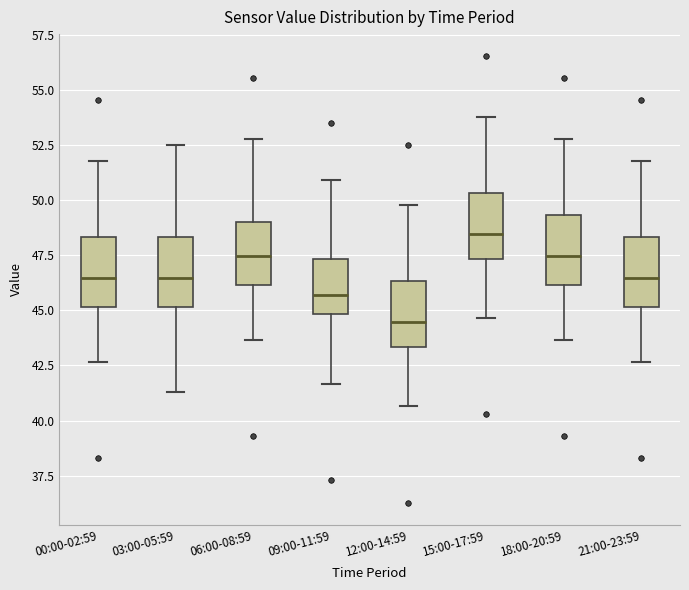

Reading left to right, read every box against the y-axis: the position of its median line, the range the box covers, and the ends of its whiskers. The values are not printed on the chart, so give them approximately, as read against the axis.

00:00-02:59: median 46.5, box 45.0 to 48.5, whiskers 42.5 to 52.0
03:00-05:59: median 46.5, box 45.0 to 48.5, whiskers 41.5 to 52.5
06:00-08:59: median 47.5, box 46.0 to 49.0, whiskers 43.5 to 53.0
09:00-11:59: median 45.5, box 45.0 to 47.5, whiskers 41.5 to 51.0
12:00-14:59: median 44.5, box 43.5 to 46.5, whiskers 40.5 to 50.0
15:00-17:59: median 48.5, box 47.5 to 50.5, whiskers 44.5 to 54.0
18:00-20:59: median 47.5, box 46.0 to 49.5, whiskers 43.5 to 53.0
21:00-23:59: median 46.5, box 45.0 to 48.5, whiskers 42.5 to 52.0